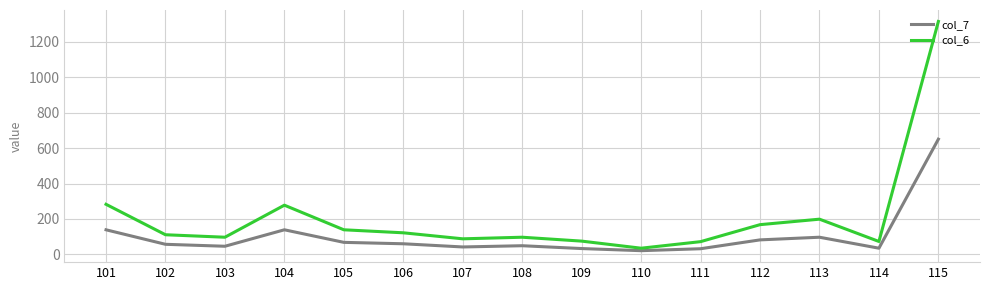

True or false: col_7 has a value of 32 at 111.

True